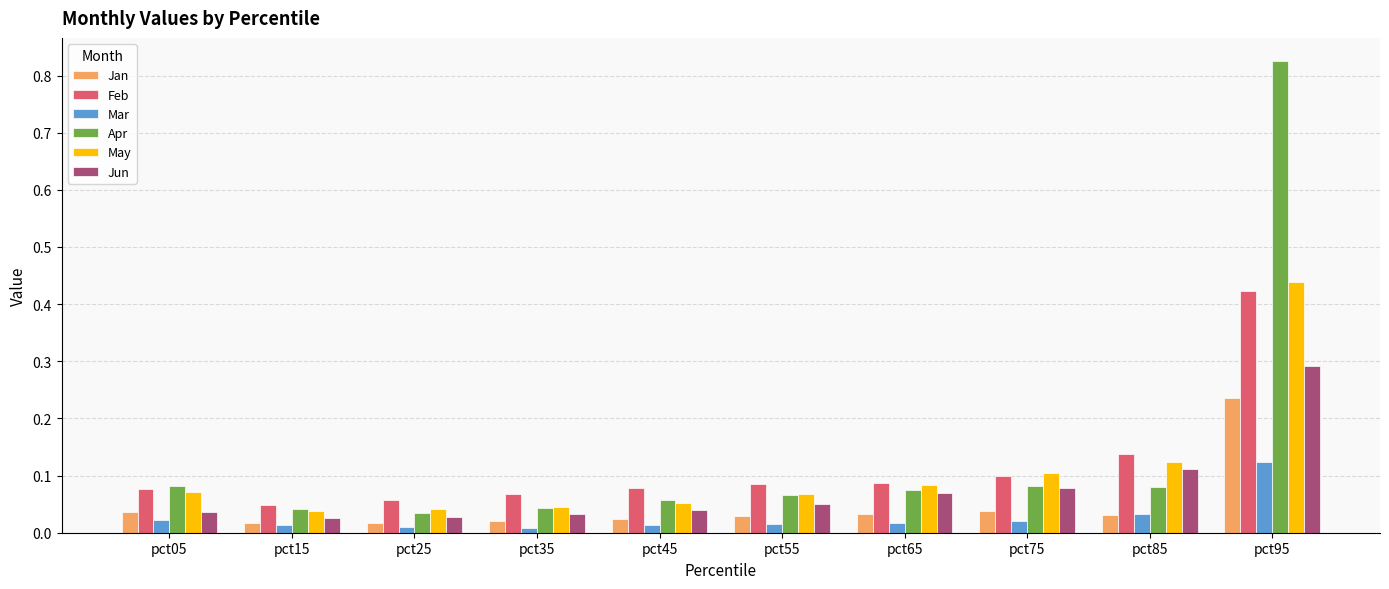

Is the value of May at pct95 greater than the value of Jun at pct55?

Yes